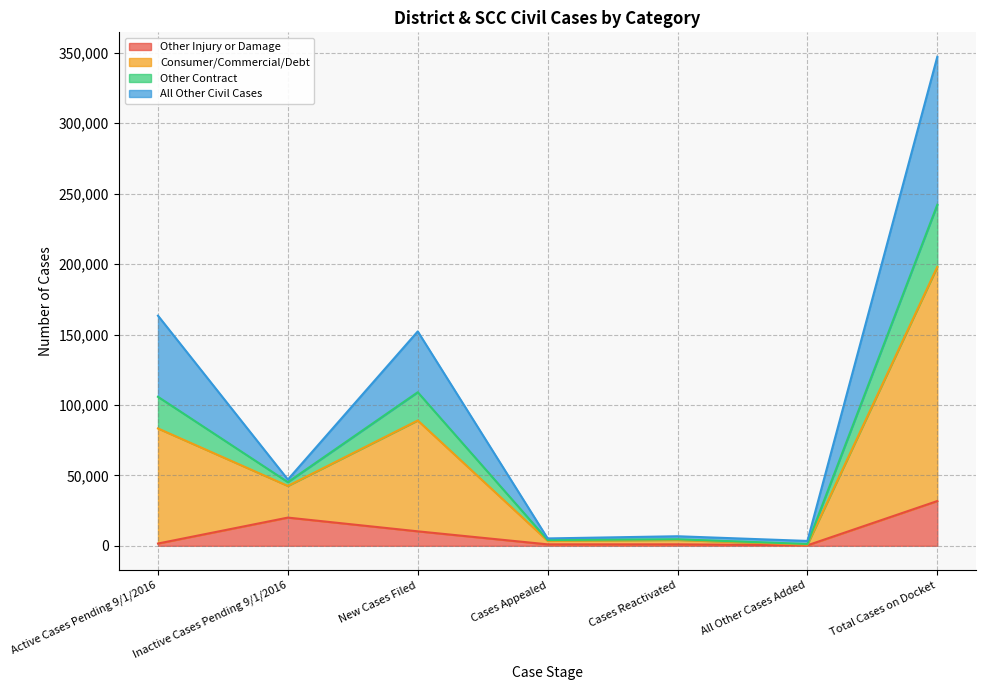

Is it true that Consumer/Commercial/Debt equals 160989 at Total Cases on Docket?

False